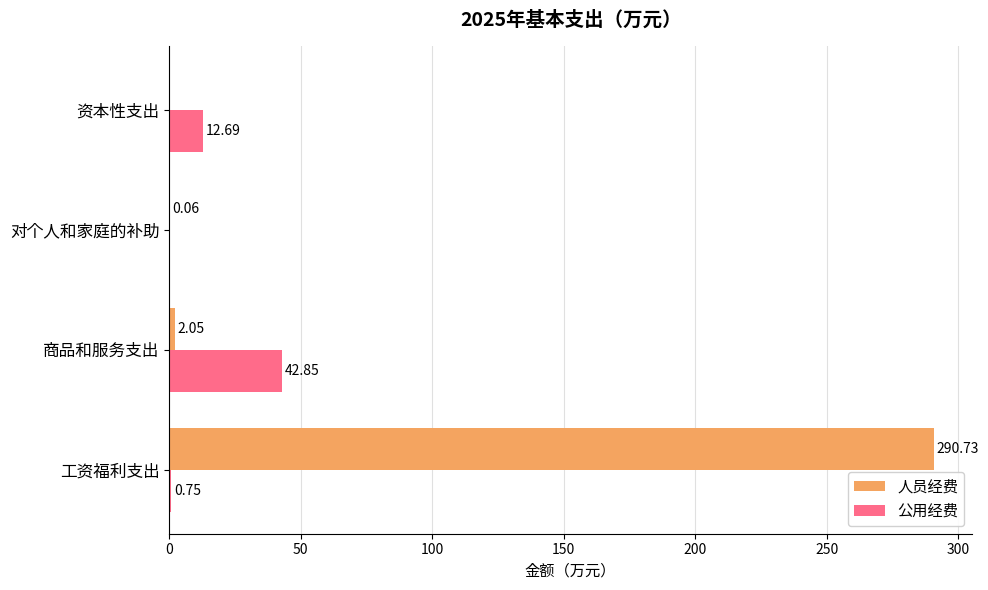

Which series has the largest range (max minus min)?

人员经费